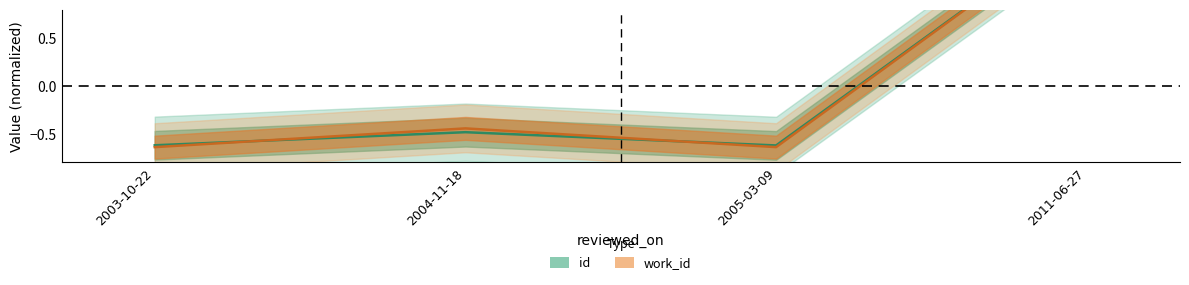

List the series in order of their overall mean, highest first.

id, work_id